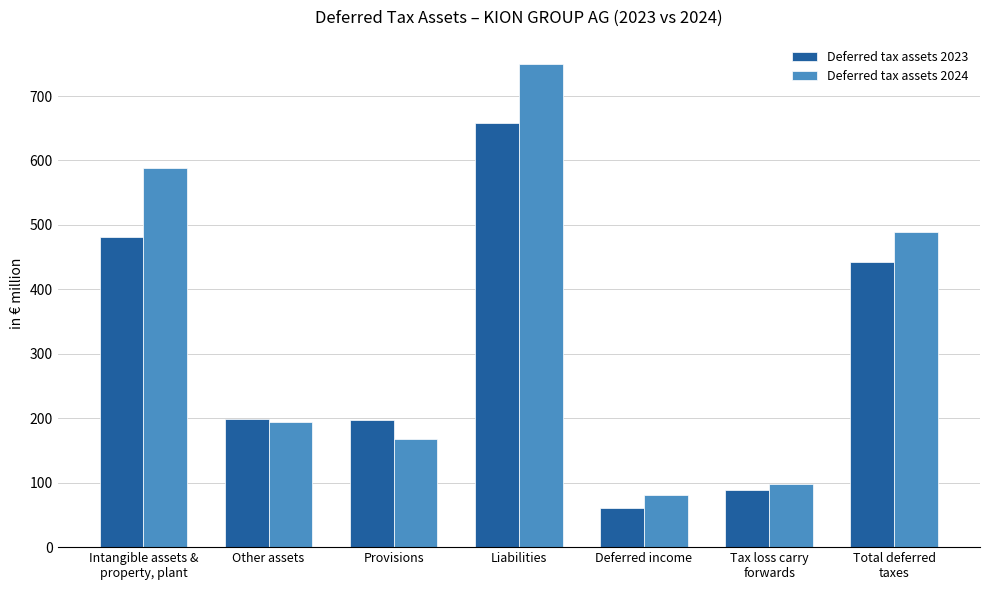

Is the value of Deferred tax assets 2023 at Deferred income greater than the value of Deferred tax assets 2024 at Deferred income?

No